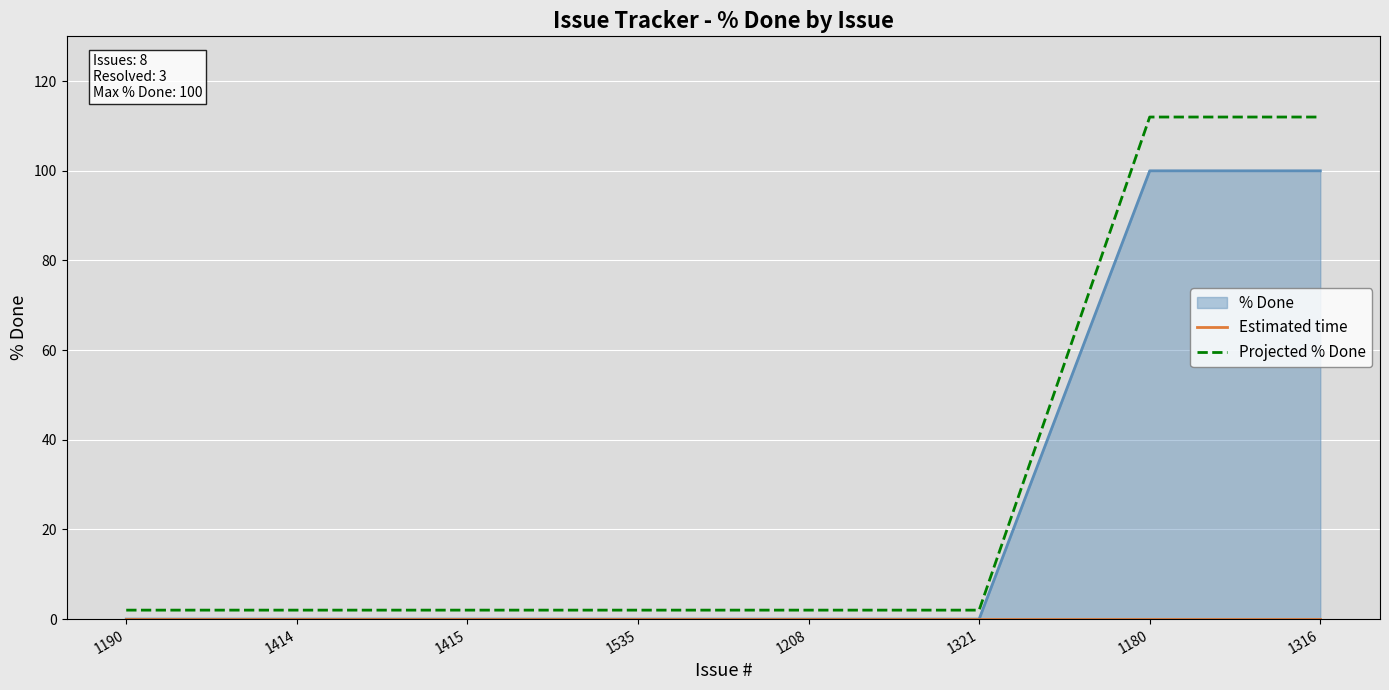

What is the maximum value for Projected % Done?

112.0